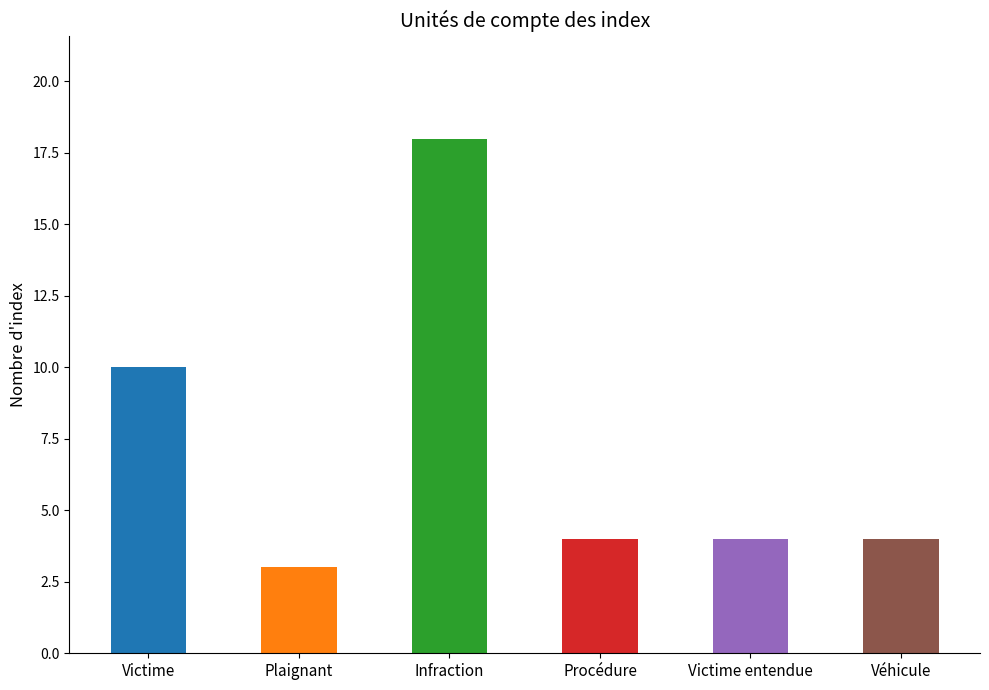

List the labels in order of value, largest first.

Infraction, Victime, Procédure, Victime entendue, Véhicule, Plaignant